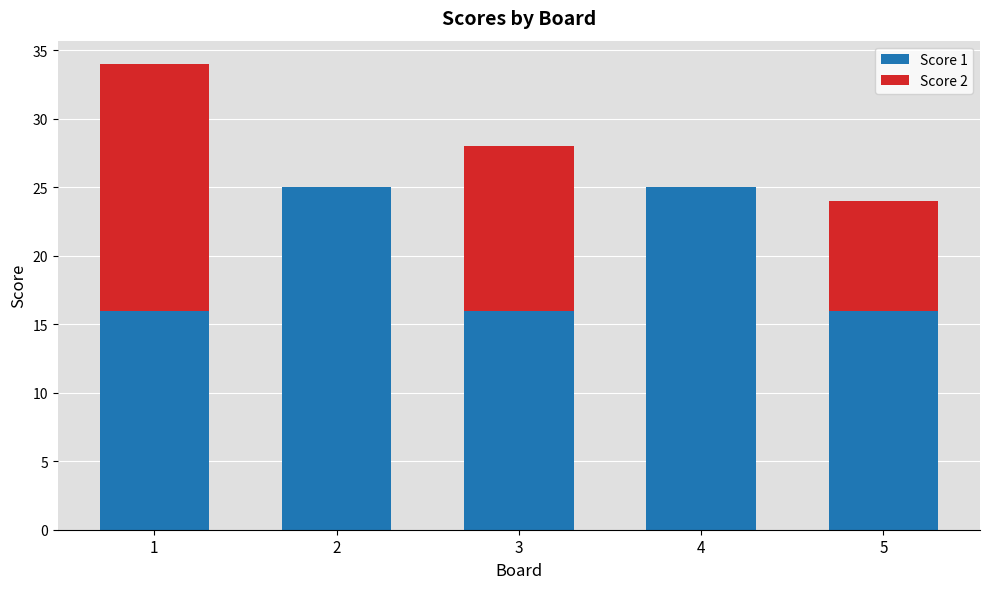

What is the highest value of the Score 1 series?

25